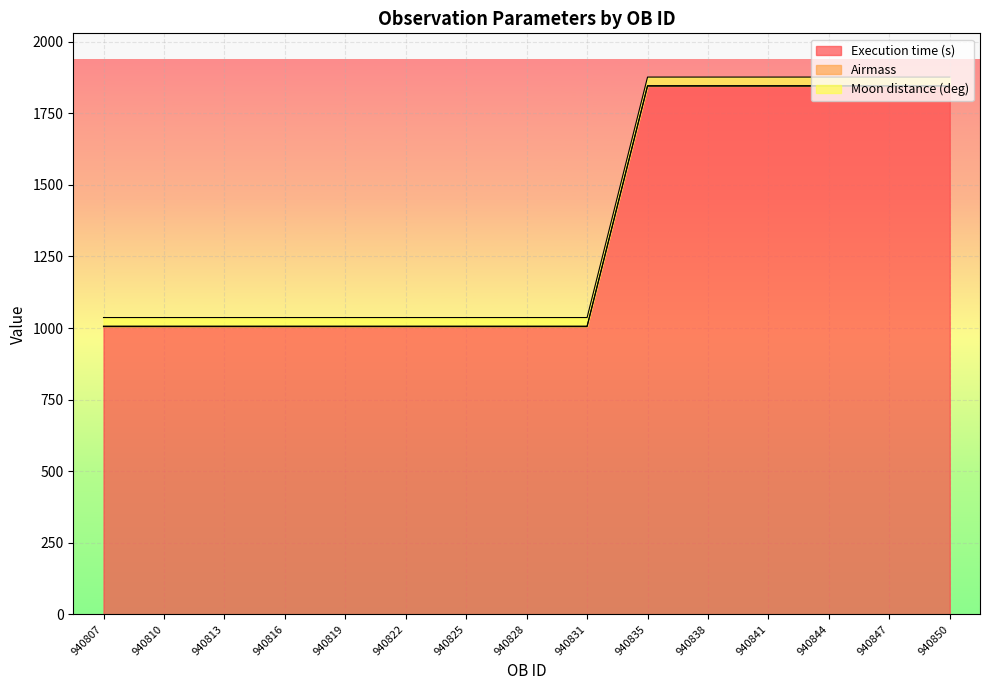

Is the value of Airmass at 940813 greater than the value of Moon distance (deg) at 940844?

No